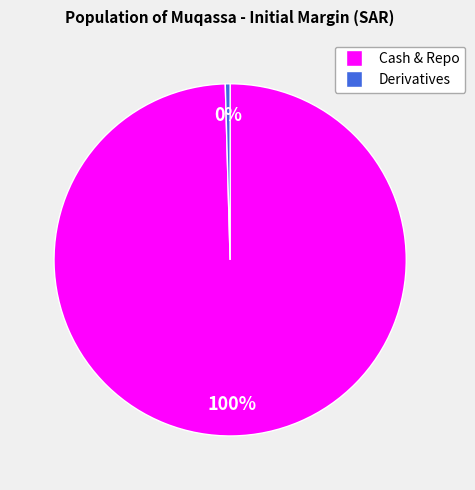

To the nearest percent, what is the combined percentage of Derivatives and Cash & Repo?

100%